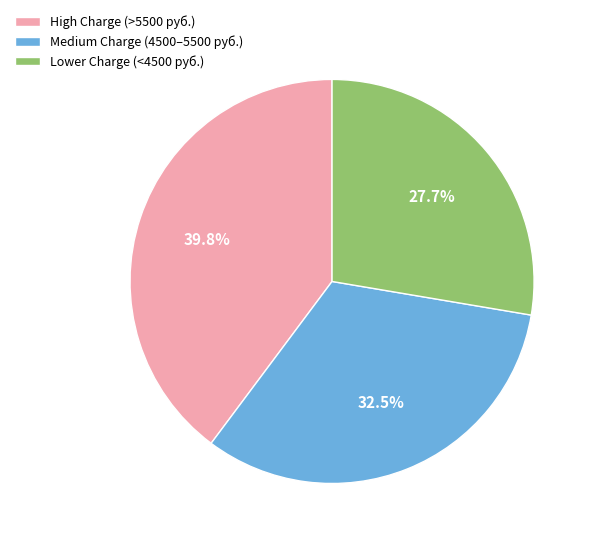

What percentage is NOT represented by High Charge (>5500 руб.)?

60.2%